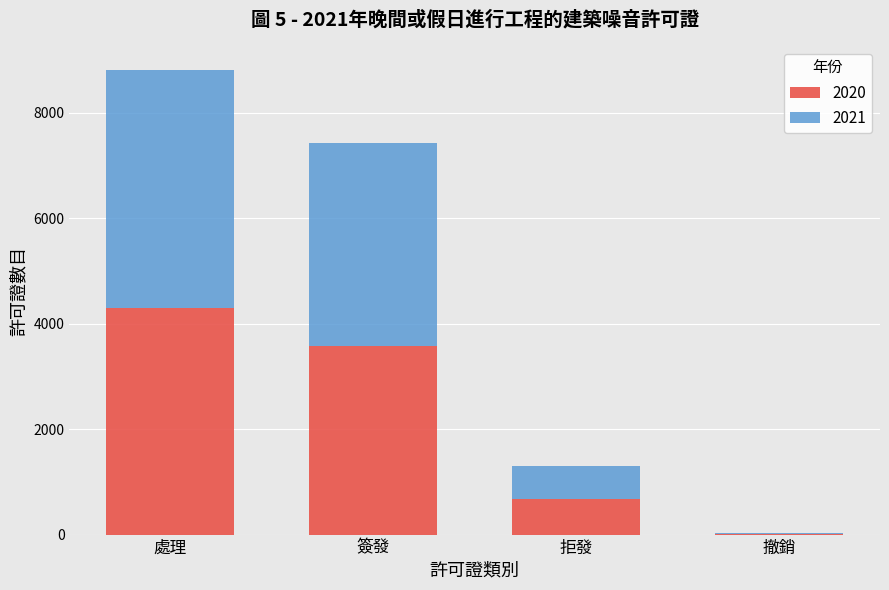

At which label is 2020 closest to 2160?

簽發